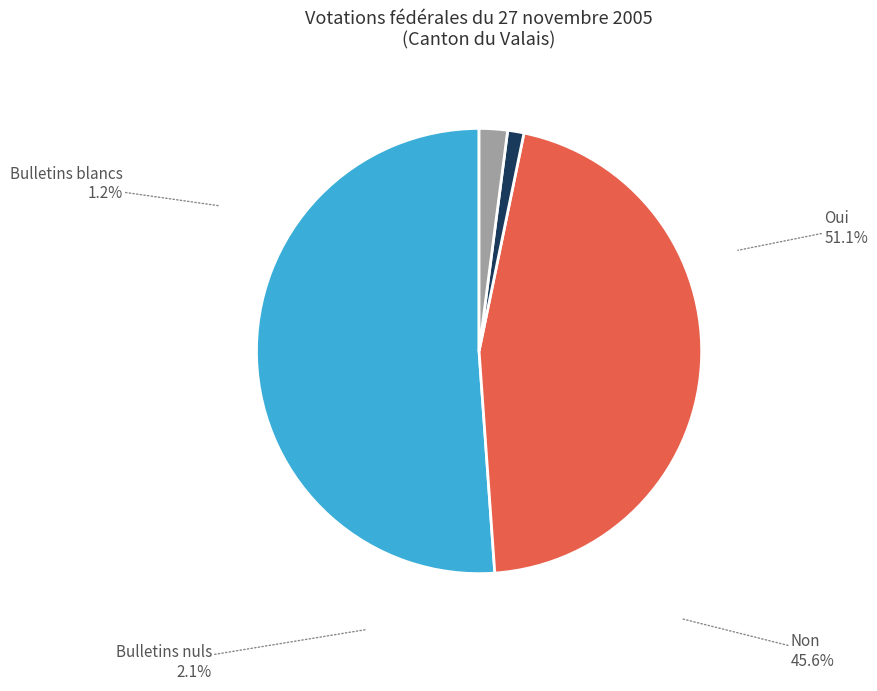

Is it true that Bulletins nuls is 15% of the pie?

False